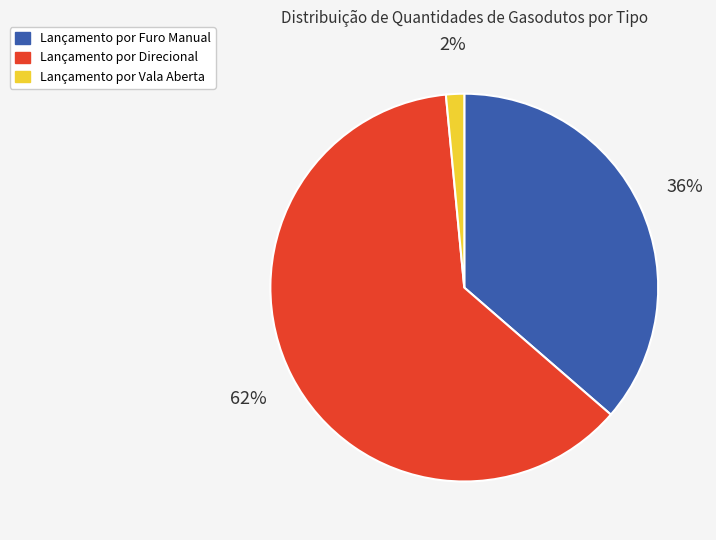

Which category has the biggest portion of the pie?

Lançamento por Direcional